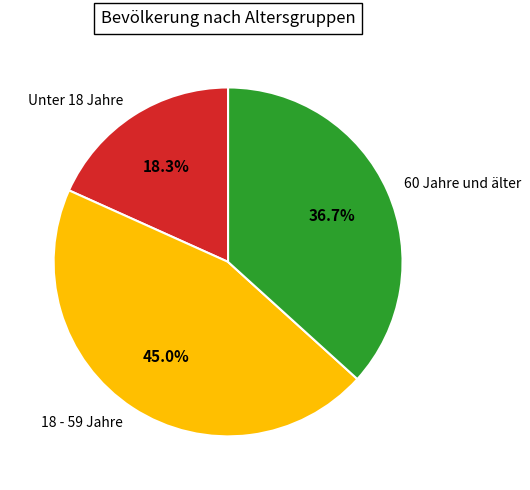

How many segments does this pie chart have?

3